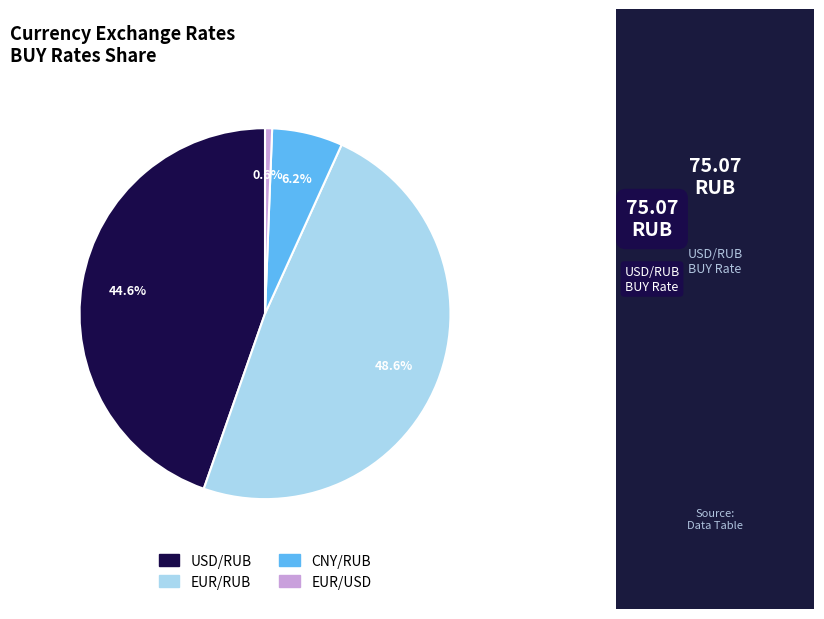

To the nearest percent, what portion does USD/RUB represent?

45%